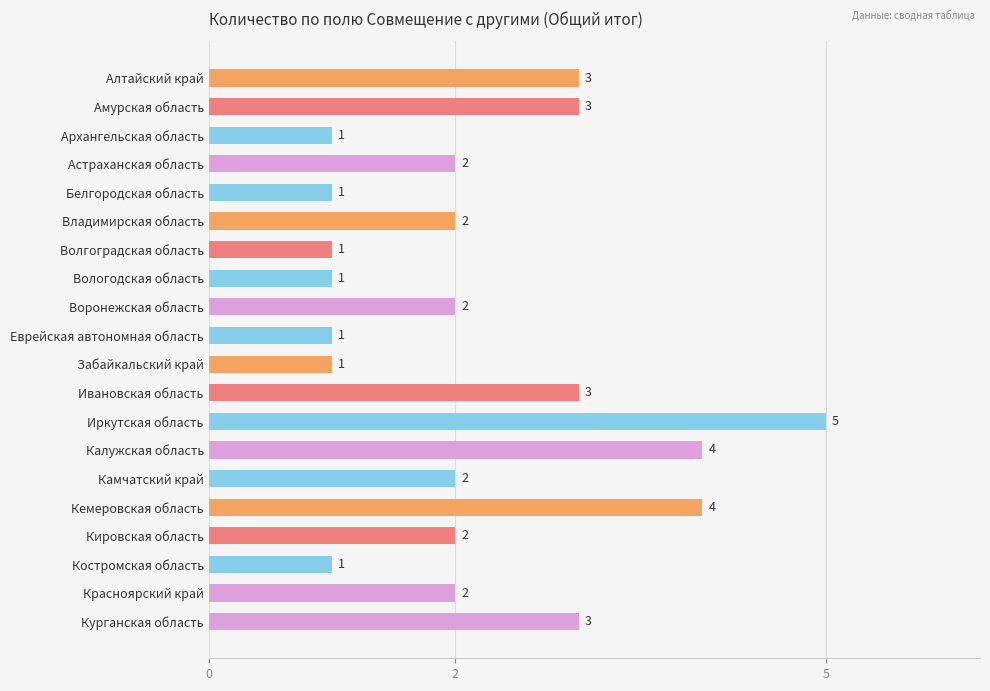

What is the value of the 3rd bar from the top?

1